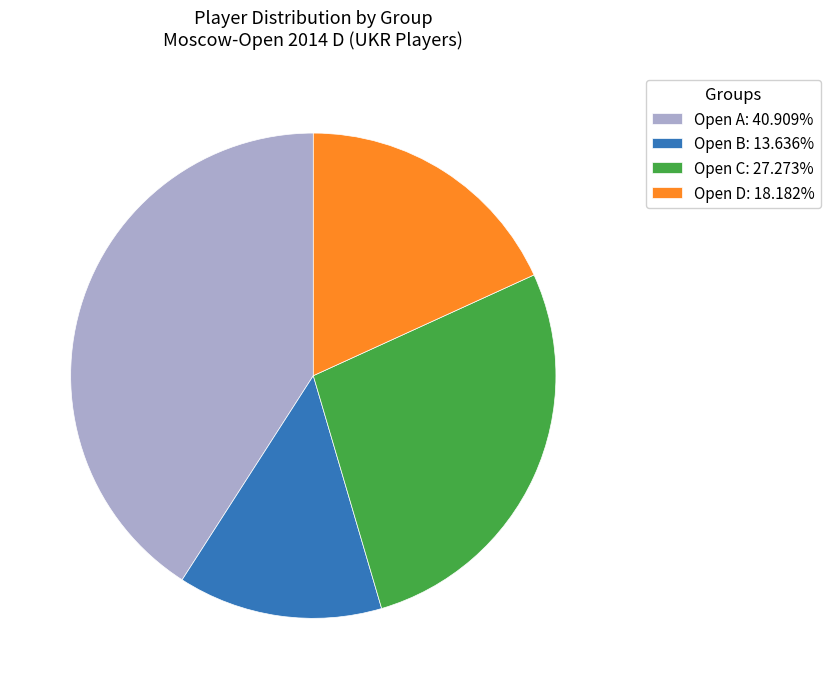

The Open C slice represents 40% of the pie. True or false?

False